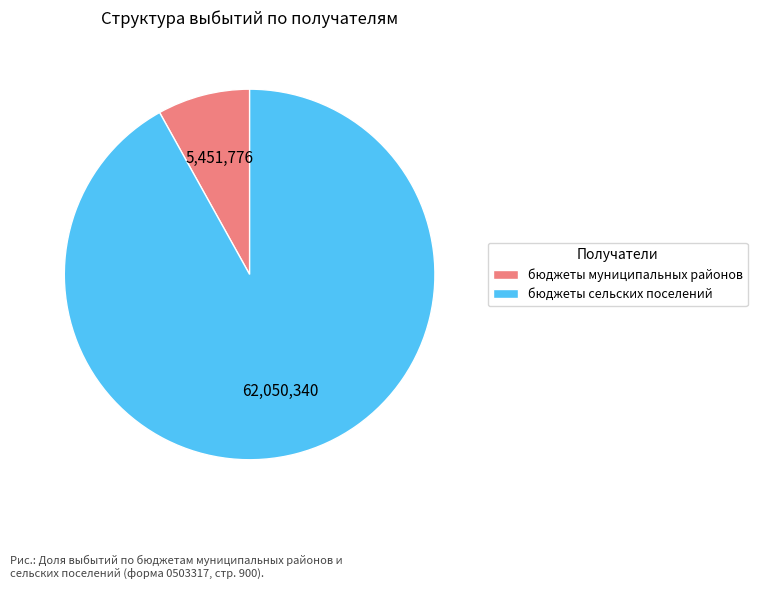

Is the sum of бюджеты муниципальных районов and бюджеты сельских поселений greater than half?

Yes